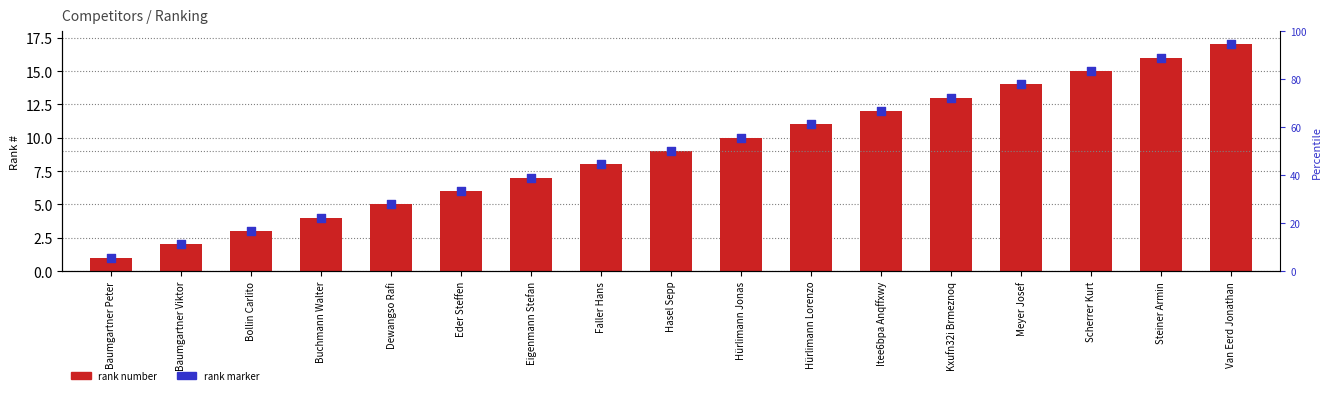

Which series has the largest Y range (max minus min)?

Rank number